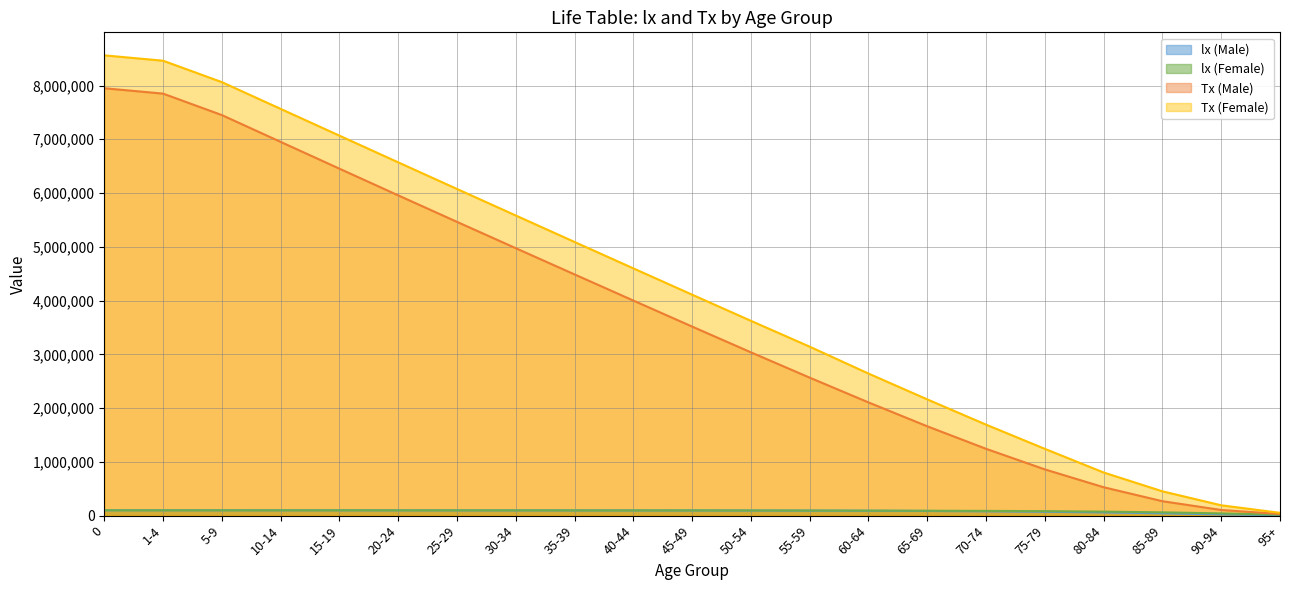

Is the value of Tx (Male) at 80-84 greater than the value of lx (Male) at 80-84?

Yes